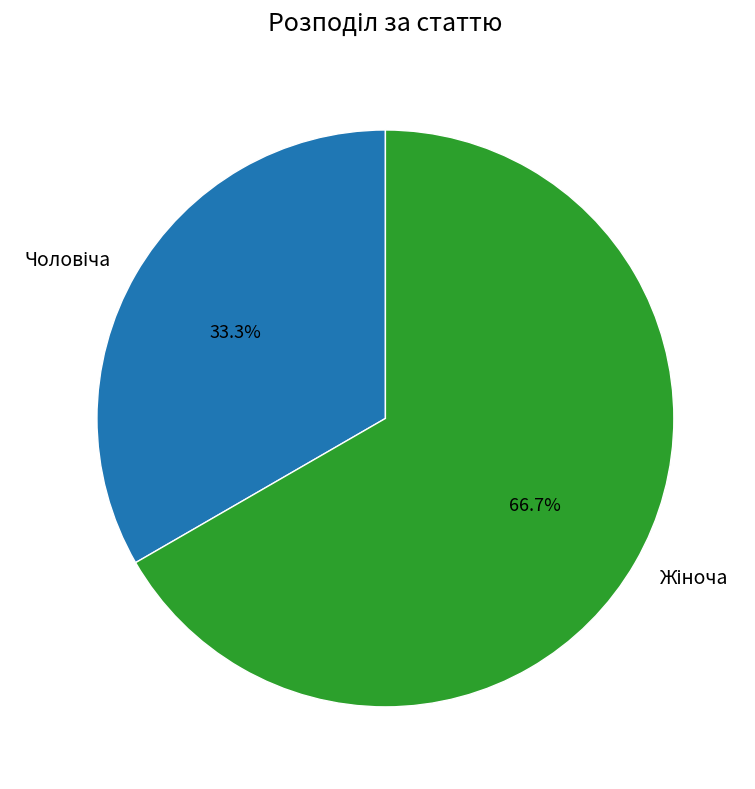

Is Жіноча the majority of the pie?

Yes